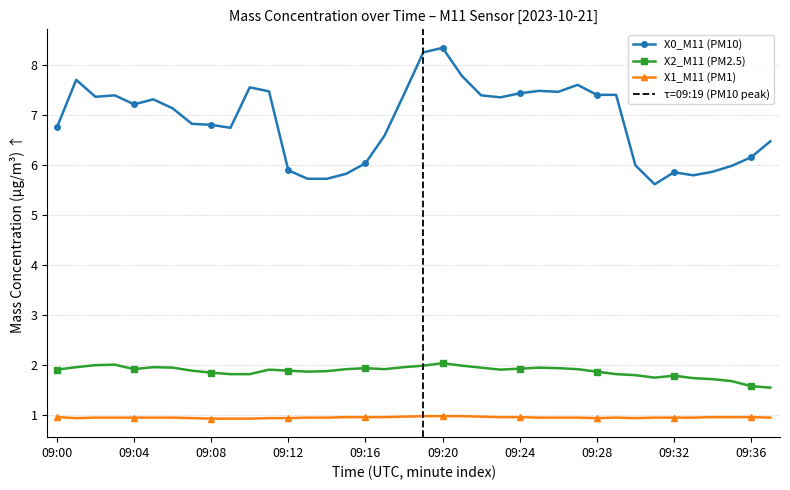

What are all the series names shown in the legend?

X0_M11 (PM10), X2_M11 (PM2.5), X1_M11 (PM1)